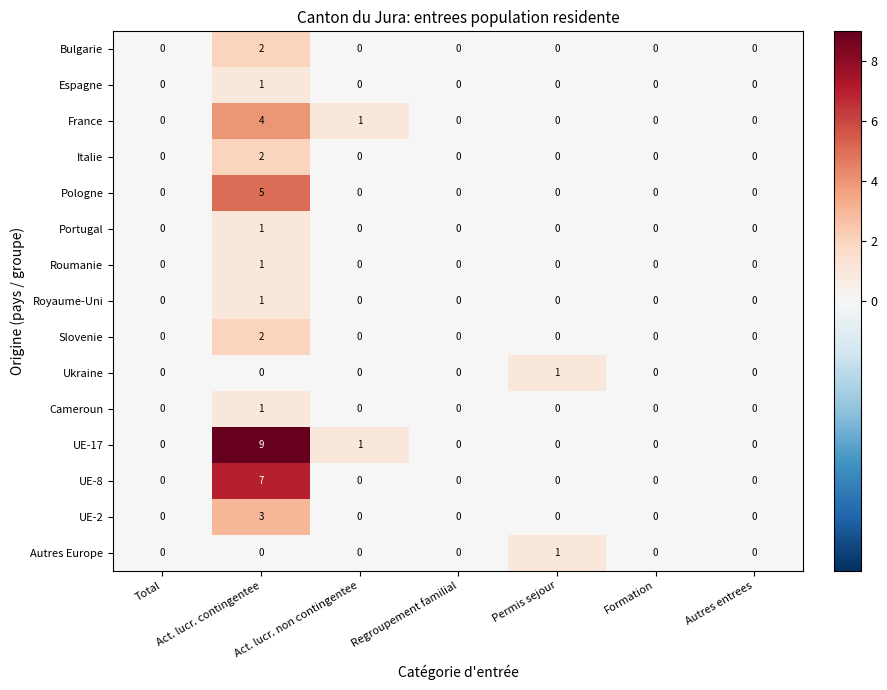

Is it true that Royaume-Uni equals -1 at Regroupement familial?

False